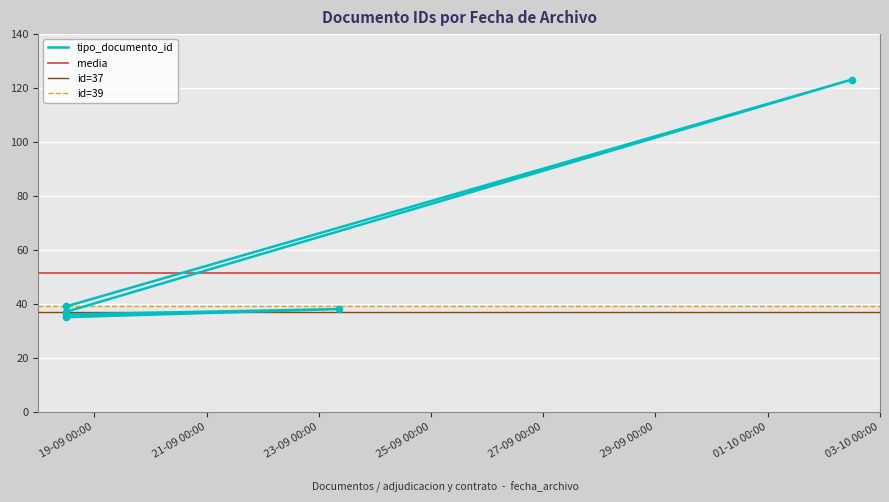

Between 2014-09-18 11:59:46 and 2014-09-23 08:46:42, which is larger?

2014-09-23 08:46:42